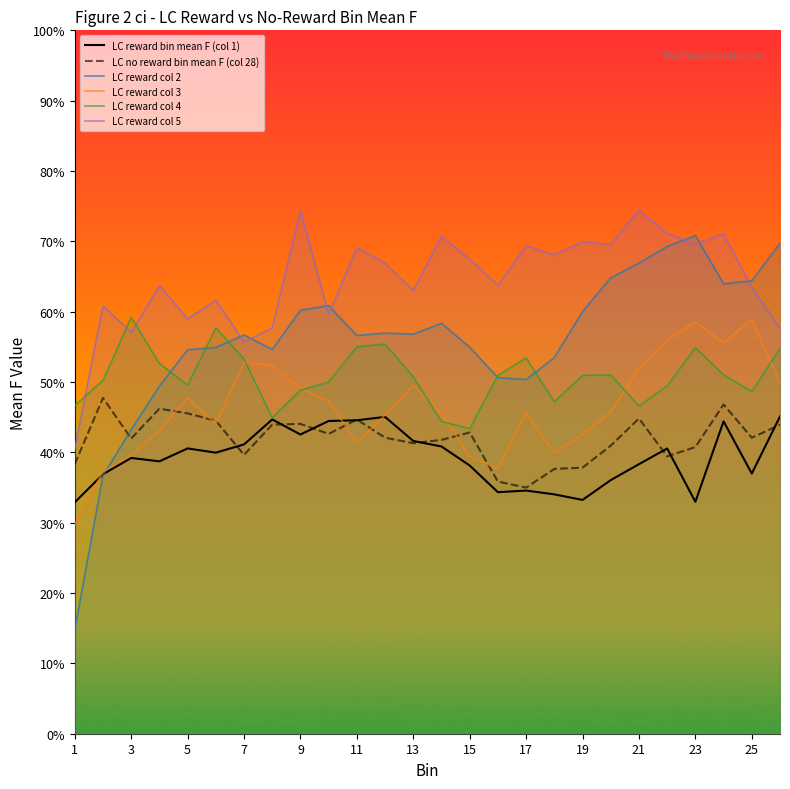

Reading left to right, transcribe all the data shown in this chart.

LC reward bin mean F (col 1): 1=0.3	2=0.4	3=0.4	4=0.4	5=0.4	6=0.4	7=0.4	8=0.4	9=0.4	10=0.4	11=0.4	12=0.5	13=0.4	14=0.4	15=0.4	16=0.3	17=0.3	18=0.3	19=0.3	20=0.4	21=0.4	22=0.4	23=0.3	24=0.4	25=0.4	26=0.5
LC no reward bin mean F (col 28): 1=0.4	2=0.5	3=0.4	4=0.5	5=0.5	6=0.4	7=0.4	8=0.4	9=0.4	10=0.4	11=0.4	12=0.4	13=0.4	14=0.4	15=0.4	16=0.4	17=0.3	18=0.4	19=0.4	20=0.4	21=0.4	22=0.4	23=0.4	24=0.5	25=0.4	26=0.4
LC reward col 2: 1=0.1	2=0.4	3=0.4	4=0.5	5=0.5	6=0.5	7=0.6	8=0.5	9=0.6	10=0.6	11=0.6	12=0.6	13=0.6	14=0.6	15=0.5	16=0.5	17=0.5	18=0.5	19=0.6	20=0.6	21=0.7	22=0.7	23=0.7	24=0.6	25=0.6	26=0.7
LC reward col 3: 1=0.3	2=0.4	3=0.4	4=0.4	5=0.5	6=0.4	7=0.5	8=0.5	9=0.5	10=0.5	11=0.4	12=0.5	13=0.5	14=0.5	15=0.4	16=0.4	17=0.5	18=0.4	19=0.4	20=0.5	21=0.5	22=0.6	23=0.6	24=0.6	25=0.6	26=0.5
LC reward col 4: 1=0.5	2=0.5	3=0.6	4=0.5	5=0.5	6=0.6	7=0.5	8=0.4	9=0.5	10=0.5	11=0.6	12=0.6	13=0.5	14=0.4	15=0.4	16=0.5	17=0.5	18=0.5	19=0.5	20=0.5	21=0.5	22=0.5	23=0.5	24=0.5	25=0.5	26=0.5
LC reward col 5: 1=0.4	2=0.6	3=0.6	4=0.6	5=0.6	6=0.6	7=0.6	8=0.6	9=0.7	10=0.6	11=0.7	12=0.7	13=0.6	14=0.7	15=0.7	16=0.6	17=0.7	18=0.7	19=0.7	20=0.7	21=0.7	22=0.7	23=0.7	24=0.7	25=0.6	26=0.6